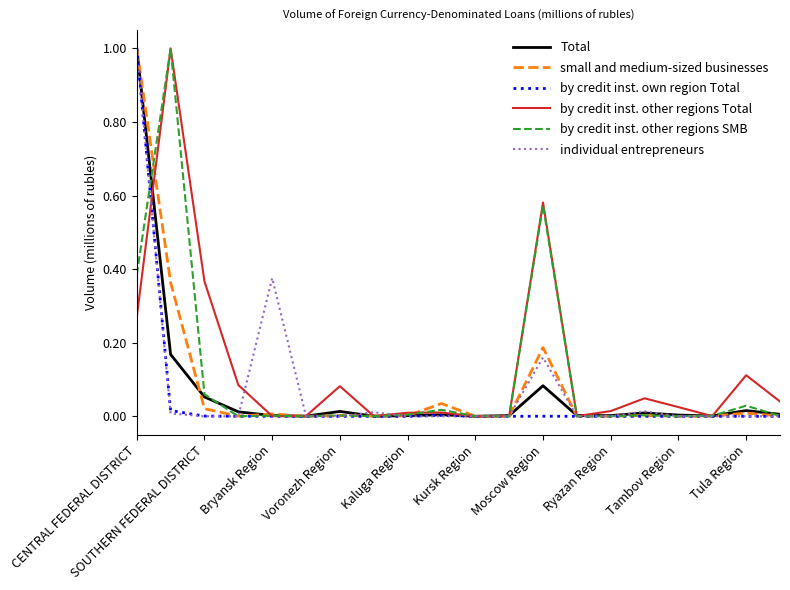

In by credit inst. other regions Total, how many points are lower than both neighbors (excluding endpoints)?

5